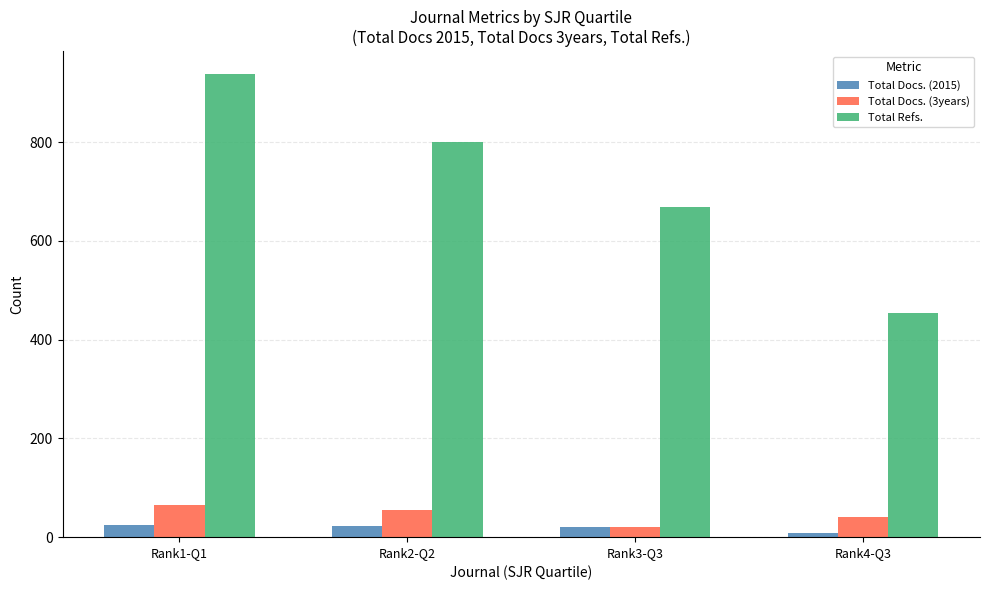

What is the approximate value of Total Docs. (2015) at Rank3-Q3?

21